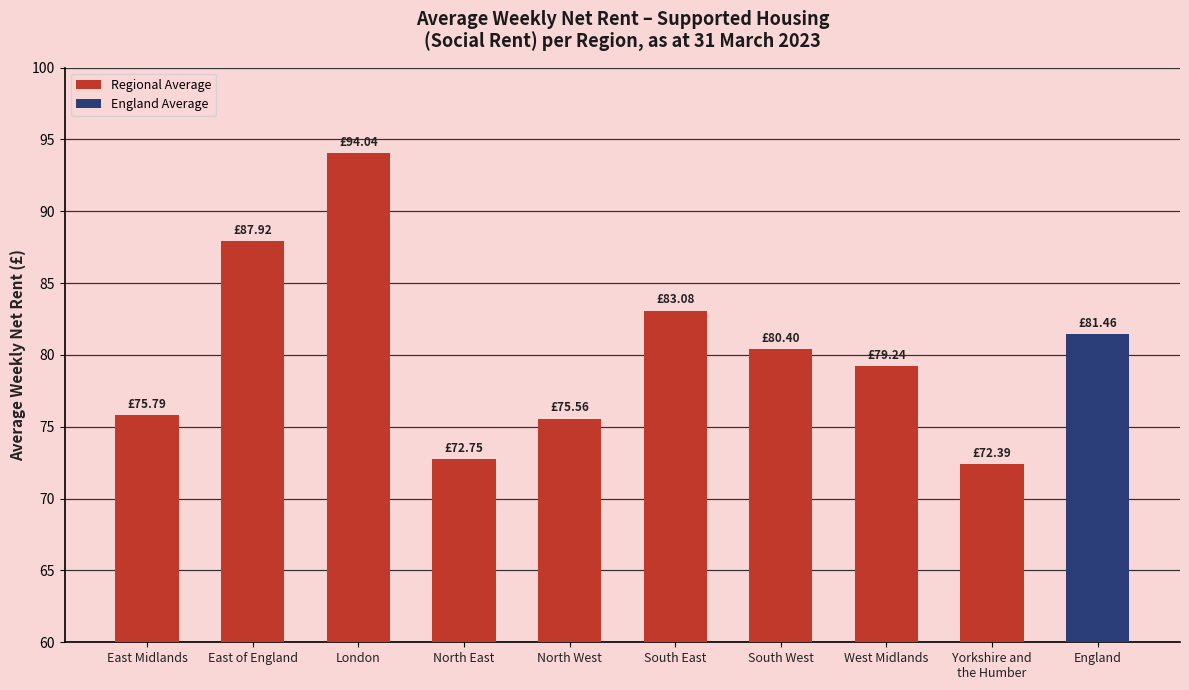

Reading left to right, extract all data points from this chart.

75.8	87.9	94.0	72.8	75.6	83.1	80.4	79.2	72.4	81.5